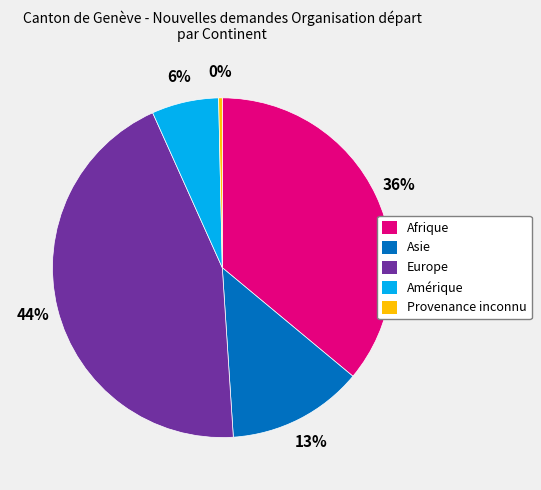

To the nearest percent, what is the difference between the largest and smallest slice percentages?

44%